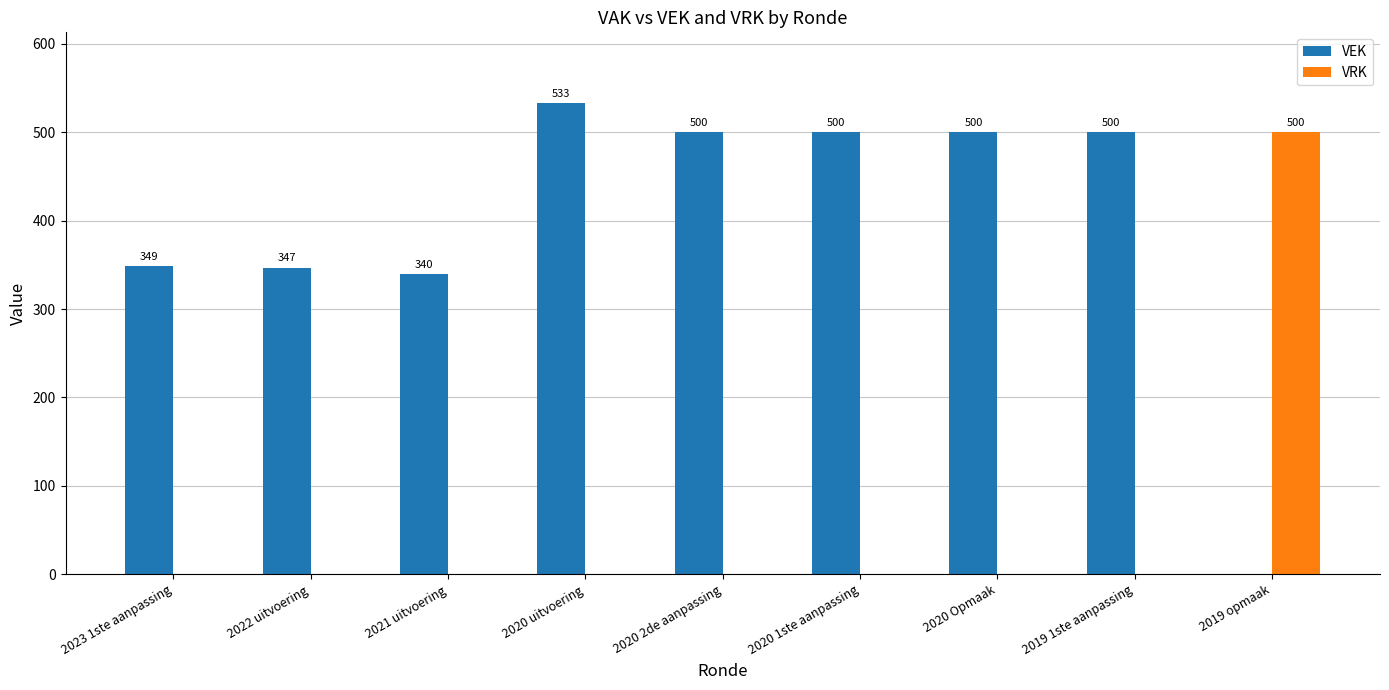

What is the greatest value displayed?

533